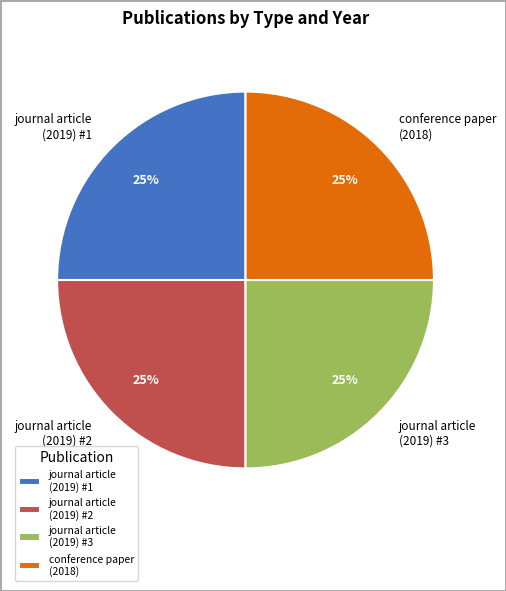

To the nearest percent, what portion does journal article (2019) #1 represent?

25%